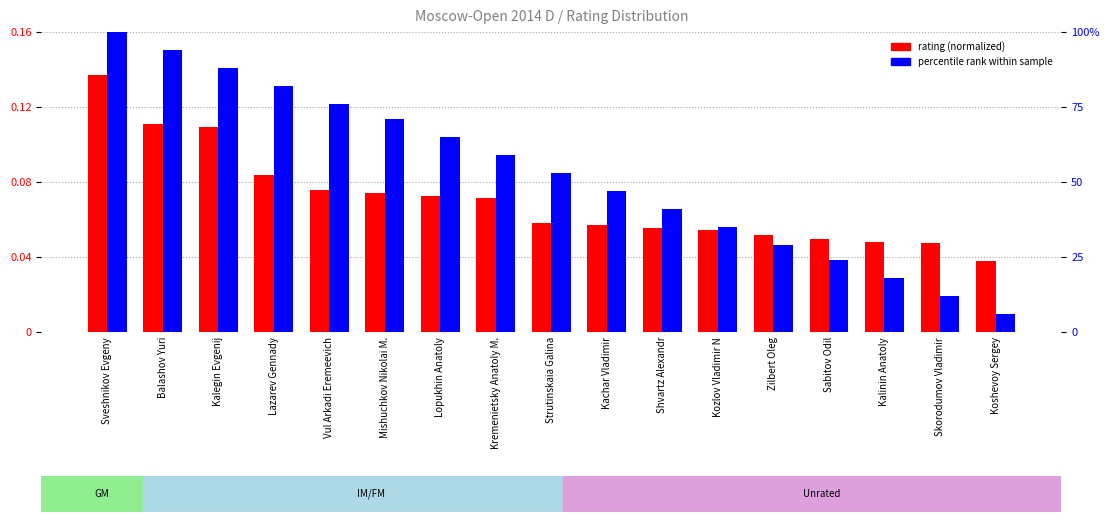

Reading left to right, list all the values displayed in this chart.

rating (normalized): 0.1	0.1	0.1	0.1	0.1	0.1	0.1	0.1	0.1	0.1	0.1	0.1	0.1	0.0	0.0	0.0	0.0
percentile rank within sample: 0.2	0.2	0.1	0.1	0.1	0.1	0.1	0.1	0.1	0.1	0.1	0.1	0.0	0.0	0.0	0.0	0.0